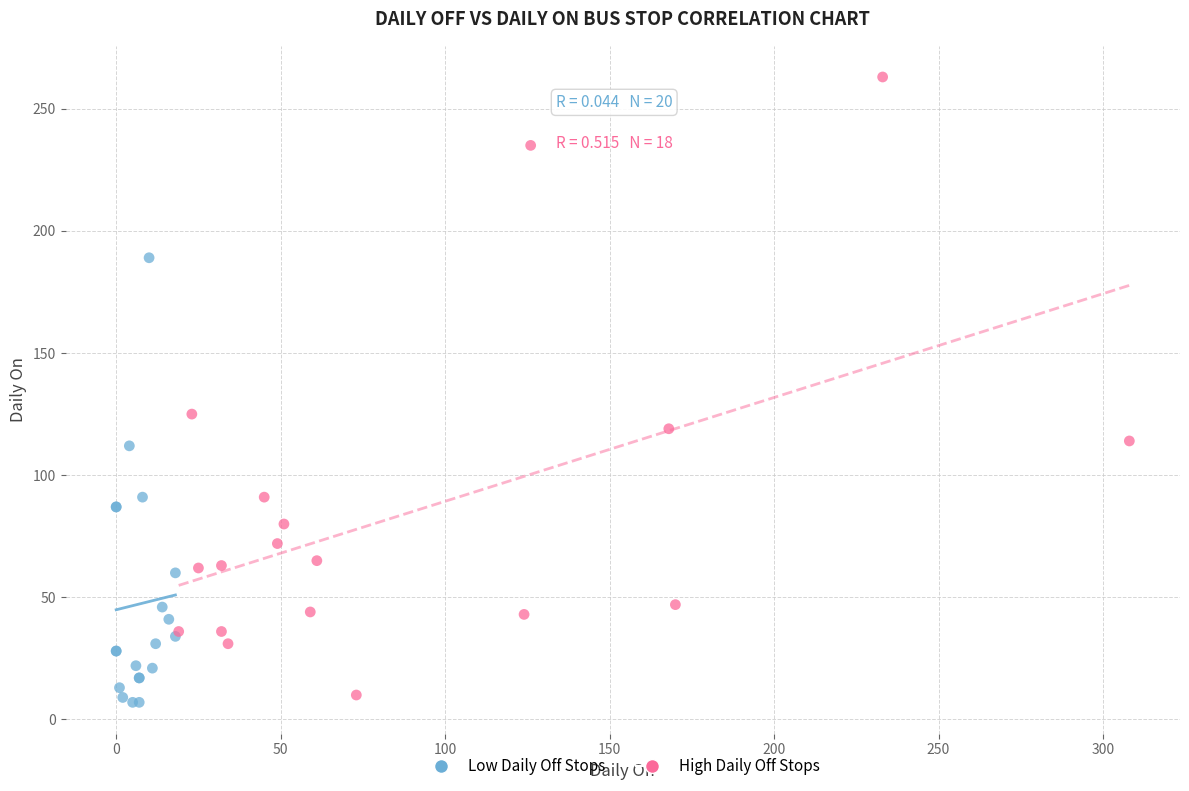

Which series has the largest Y range (max minus min)?

High Daily Off Stops